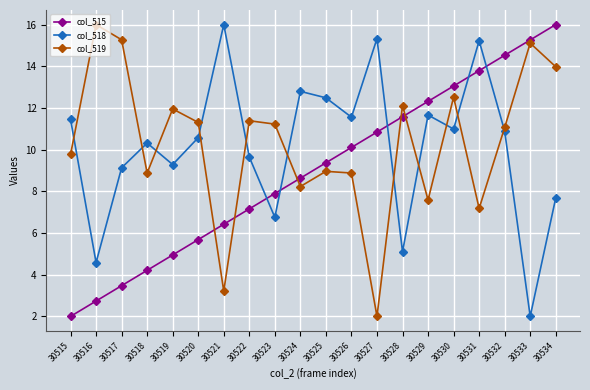

How many interior local valleys does the col_519 series have?

6